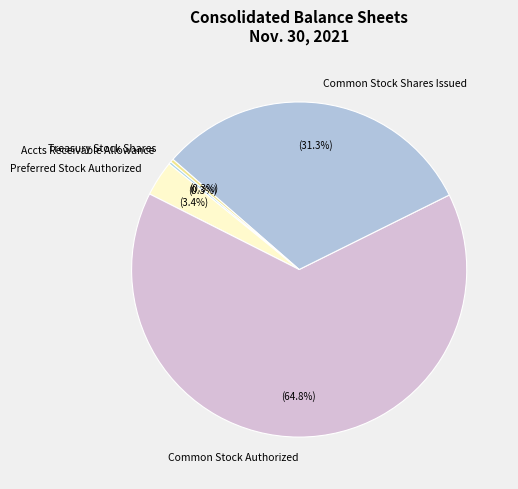

Between Preferred Stock Authorized and Common Stock Shares Issued, which is larger?

Common Stock Shares Issued